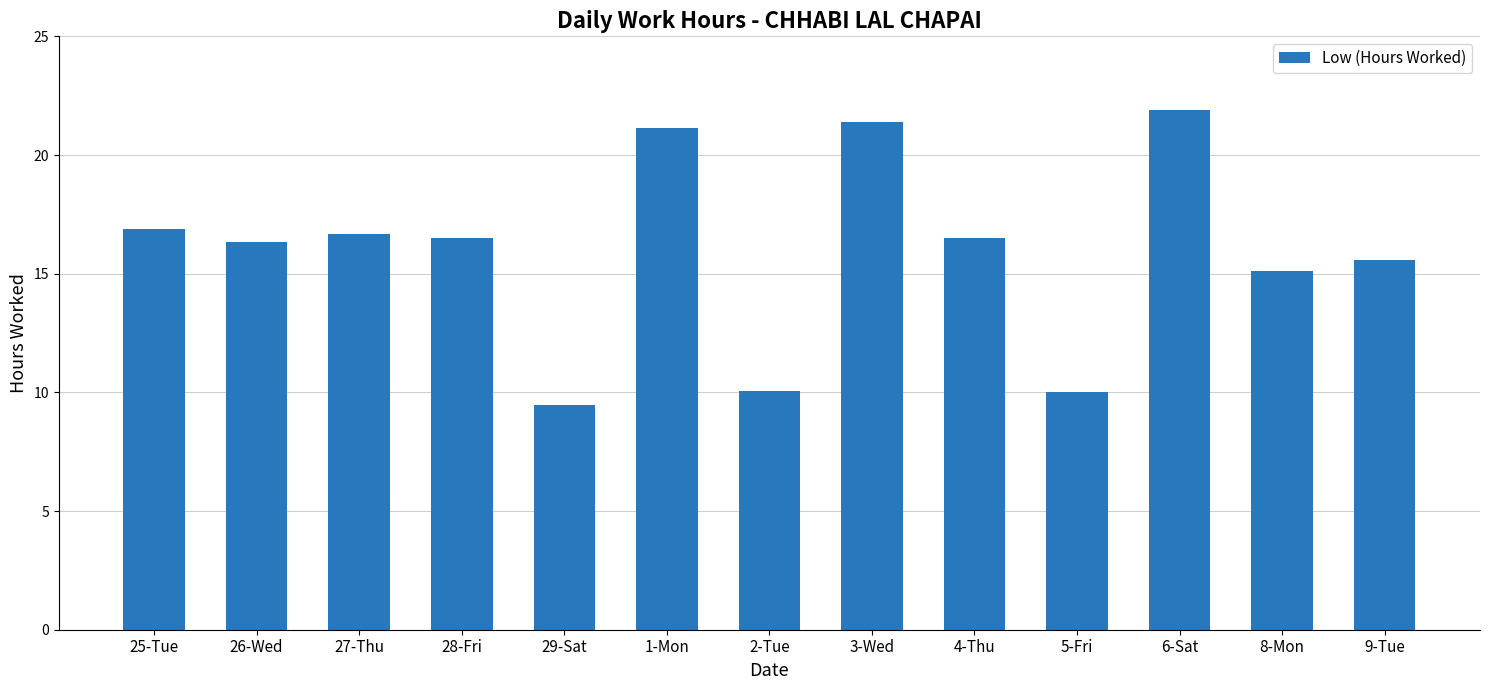

The chart shows a value of 21.4 at 3-Wed. True or false?

True